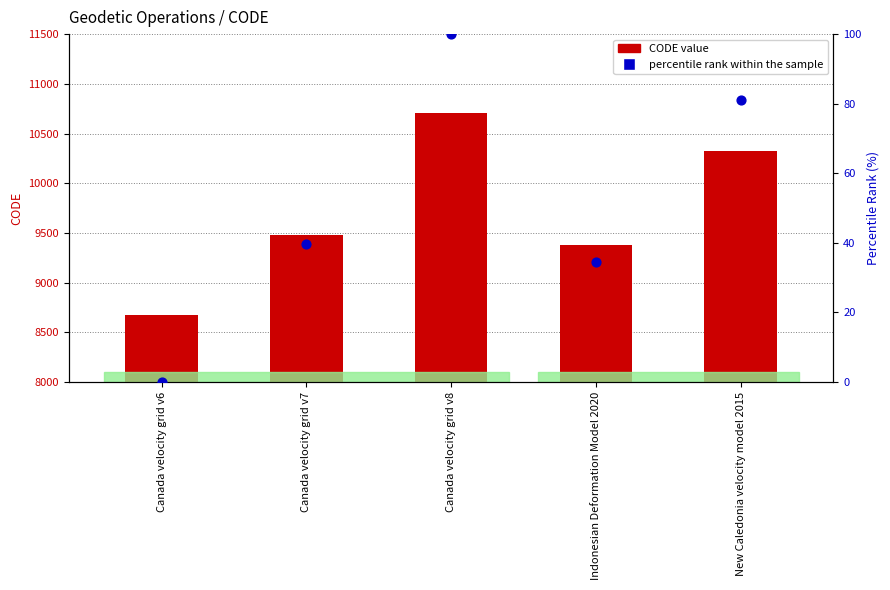

What is the total value across all series at Canada velocity grid v8?

10807.0